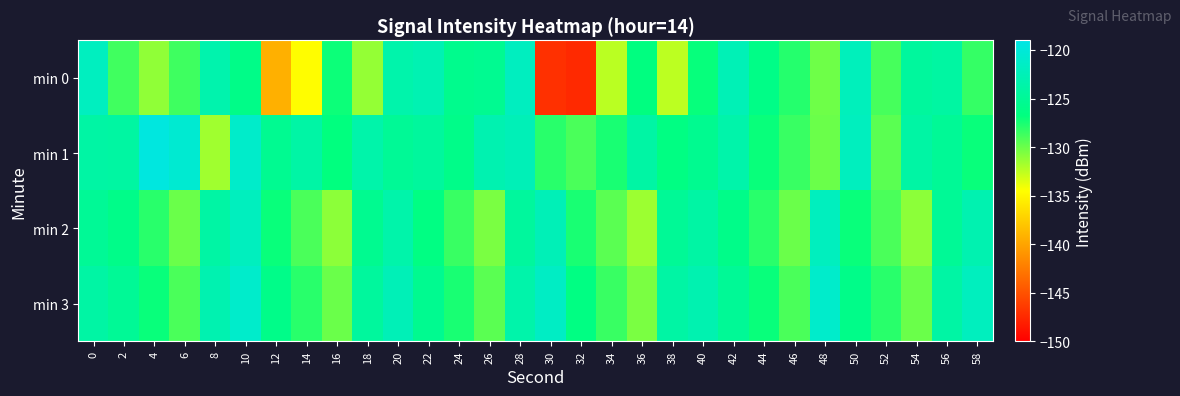

What is the smallest value displayed?

-147.4